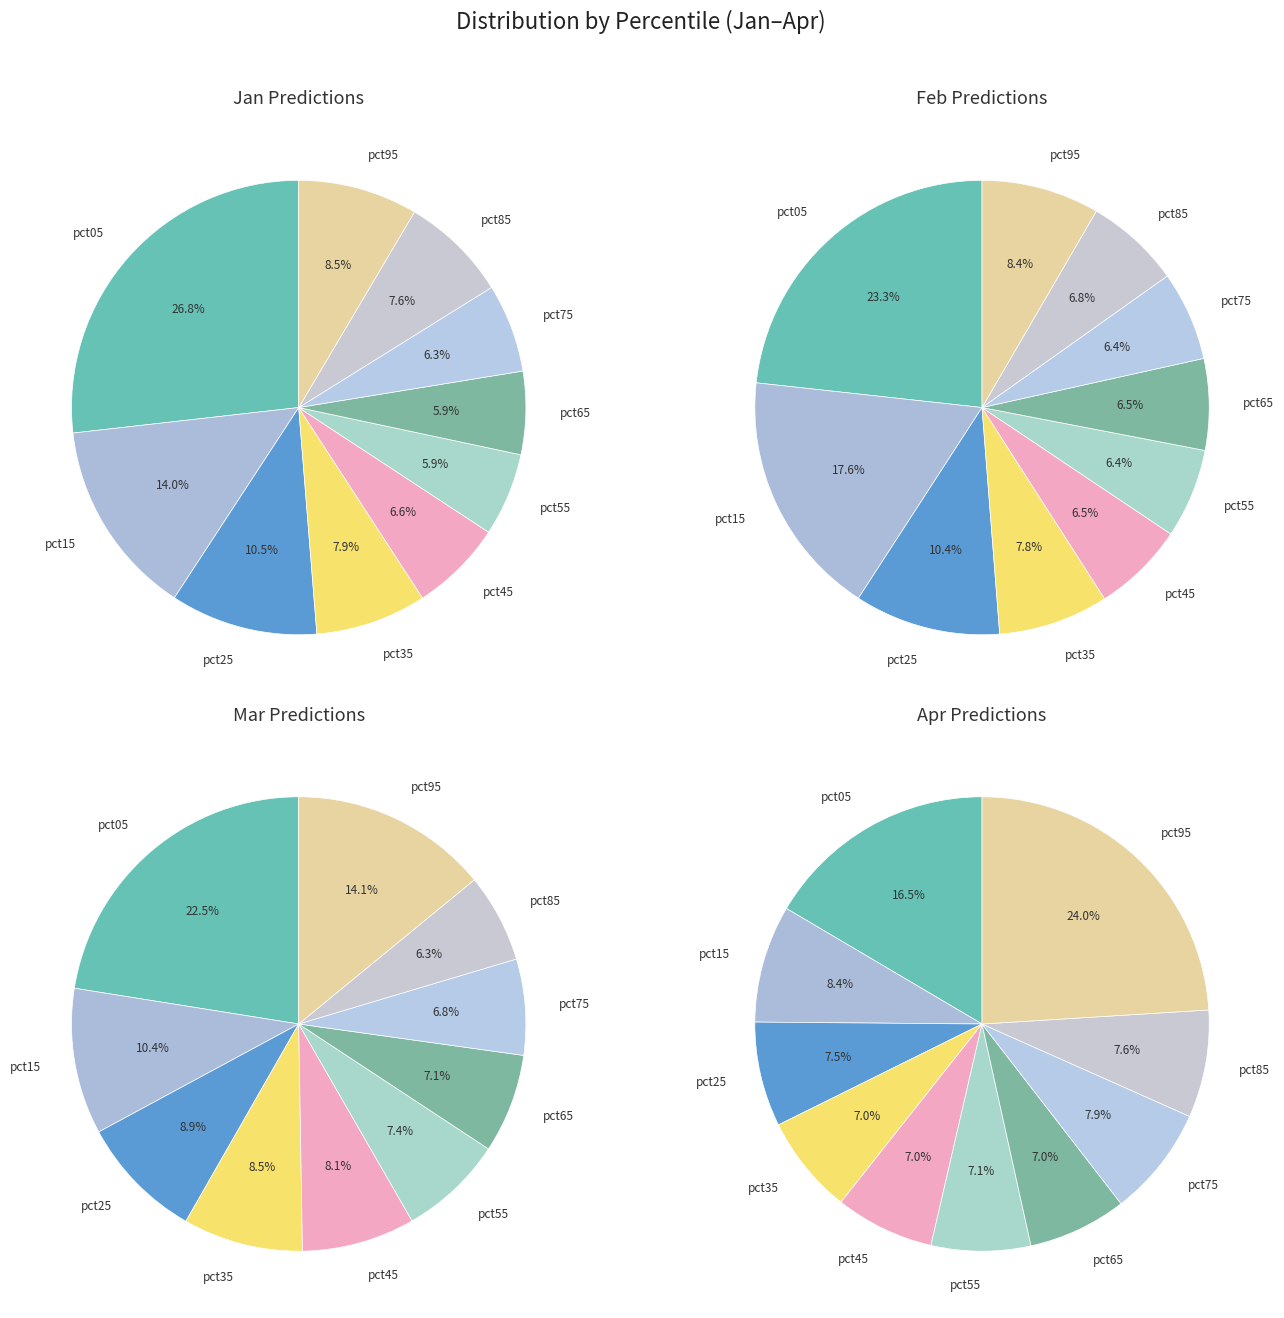

Is the sum of pct45 and pct85 greater than half?

No